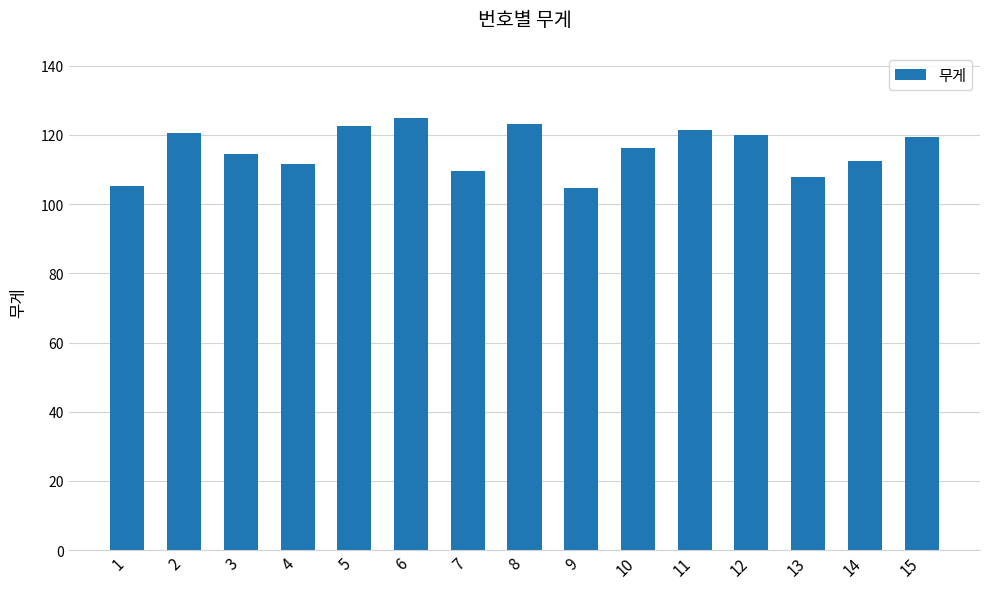

What is the greatest value displayed?

125.0